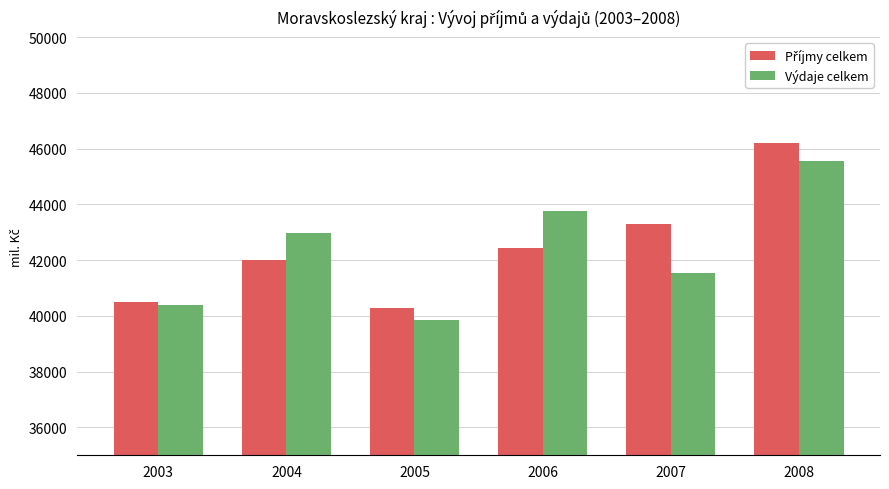

What is the difference between the highest and lowest values at 2008?

674.2